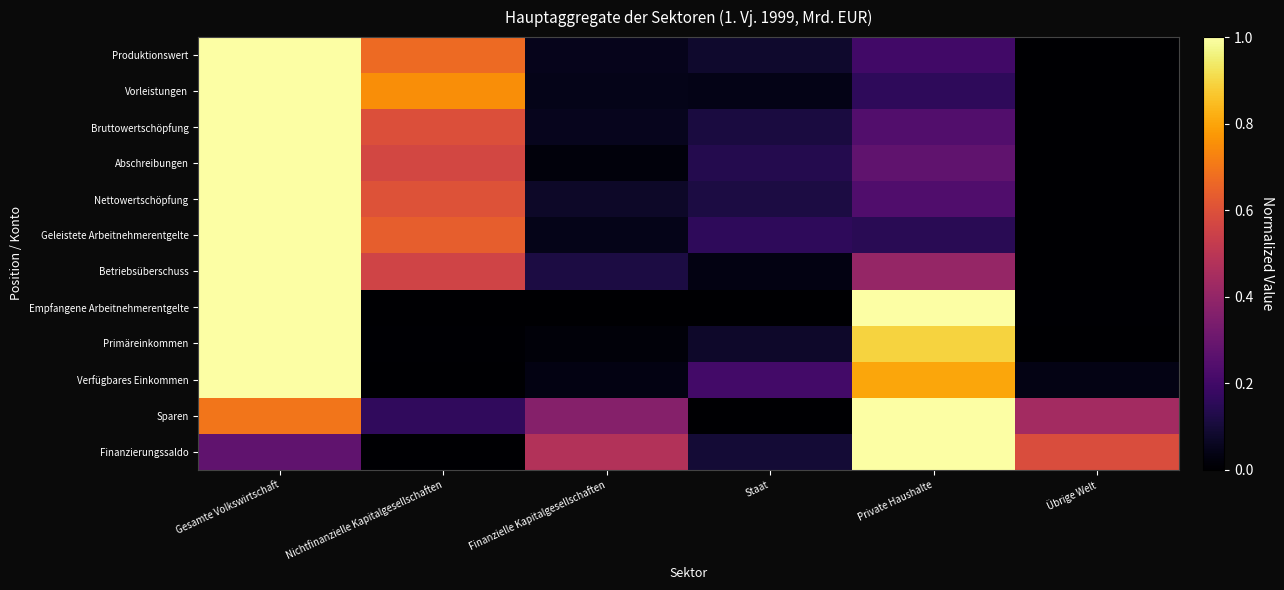

Which series has the largest range (max minus min)?

Produktionswert